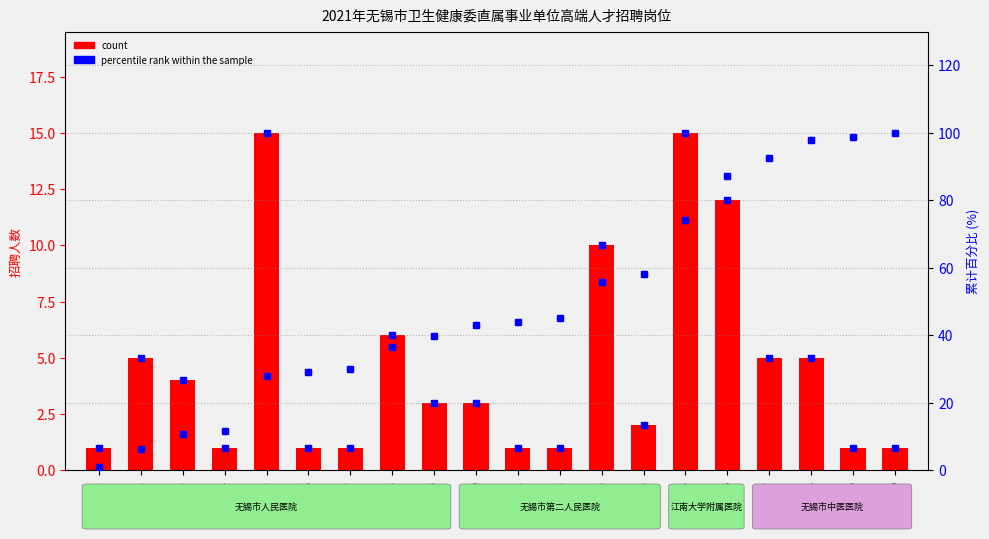

Which series has the largest Y range (max minus min)?

percentile rank within the sample